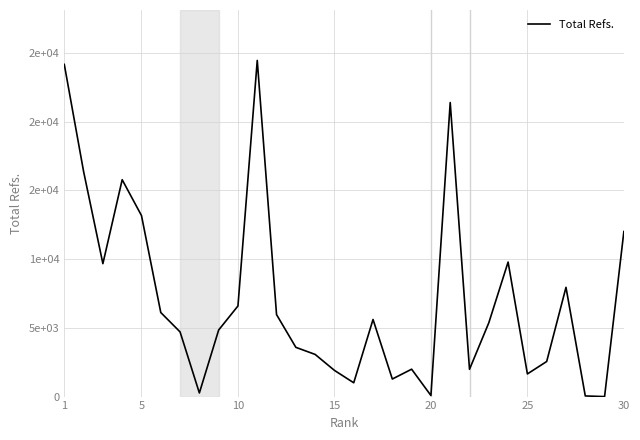

Is this an area chart (filled region under the line)?

No